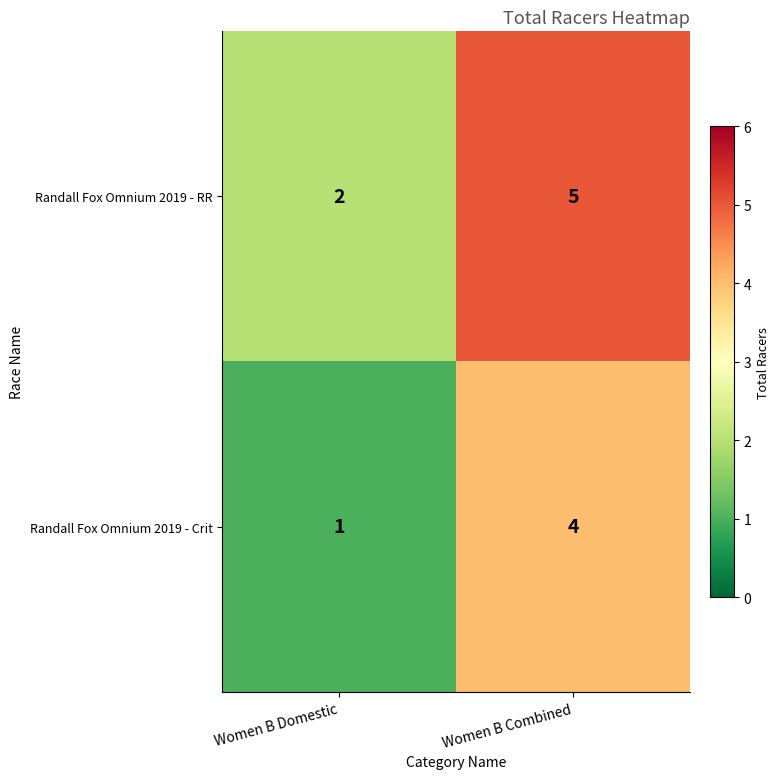

The Randall Fox Omnium 2019 - Crit series shows 4 at Women B Combined. True or false?

True